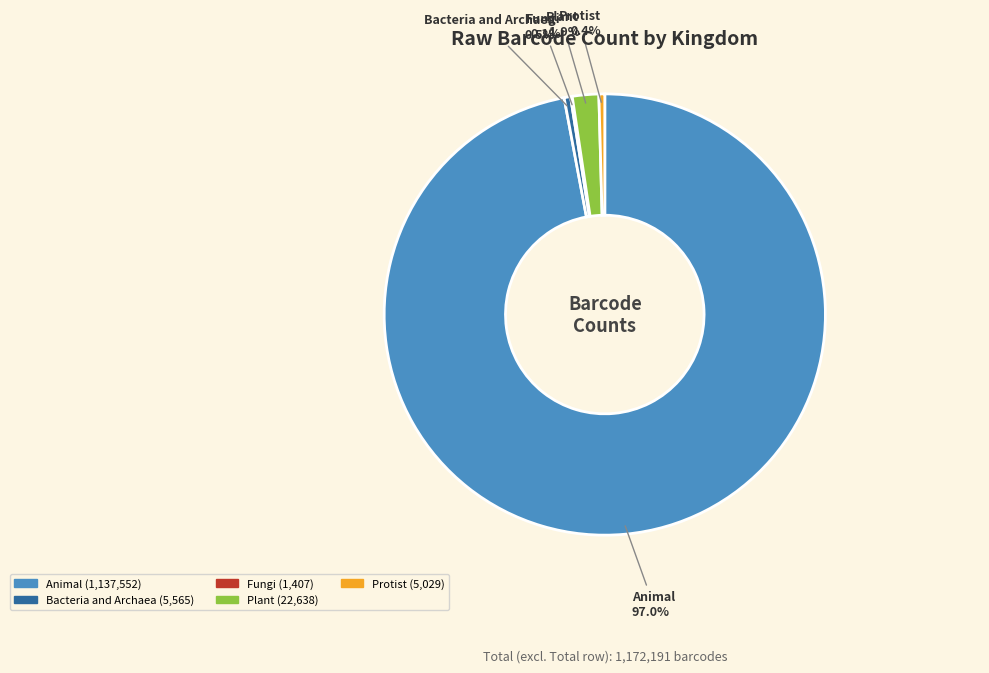

What is the largest slice in the pie chart?

Animal